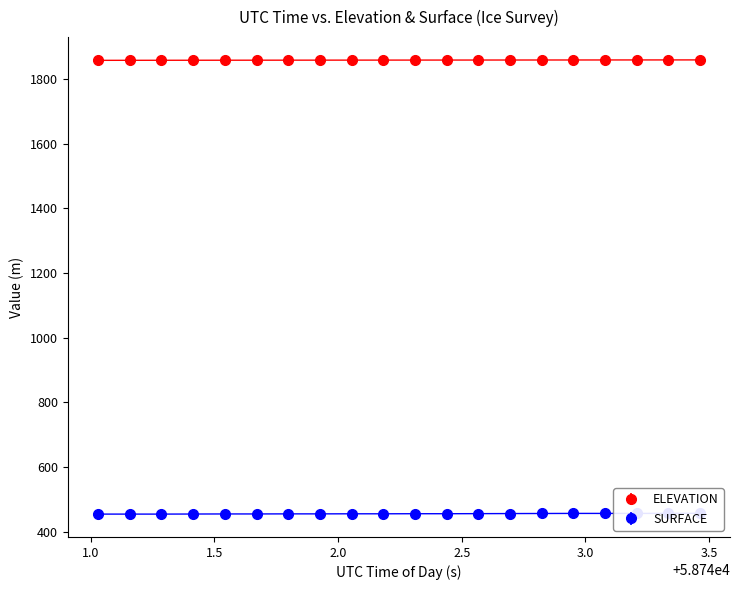

Reading left to right, extract all data points from this chart.

ELEVATION: 1857.6	1857.7	1857.8	1857.9	1858.0	1858.1	1858.2	1858.2	1858.3	1858.4	1858.4	1858.5	1858.6	1858.6	1858.7	1858.7	1858.8	1858.9	1858.9	1859.0
SURFACE: 453.9	453.9	453.9	454.1	454.3	454.3	454.6	454.6	454.8	454.8	455.0	455.0	455.3	455.5	455.7	456.0	456.0	456.0	456.2	456.2